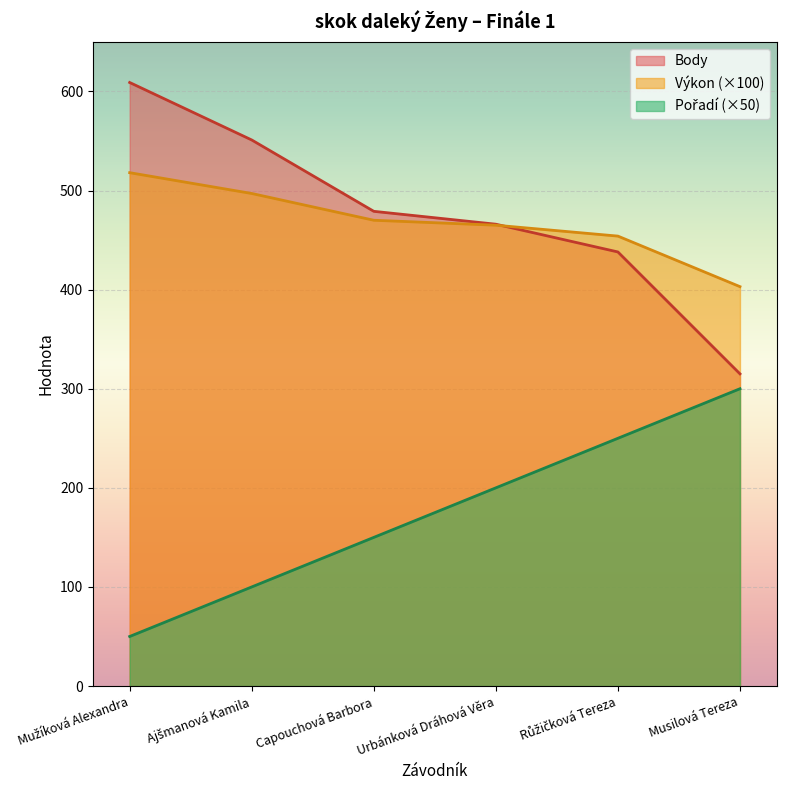

How many lines are shown in the chart?

3